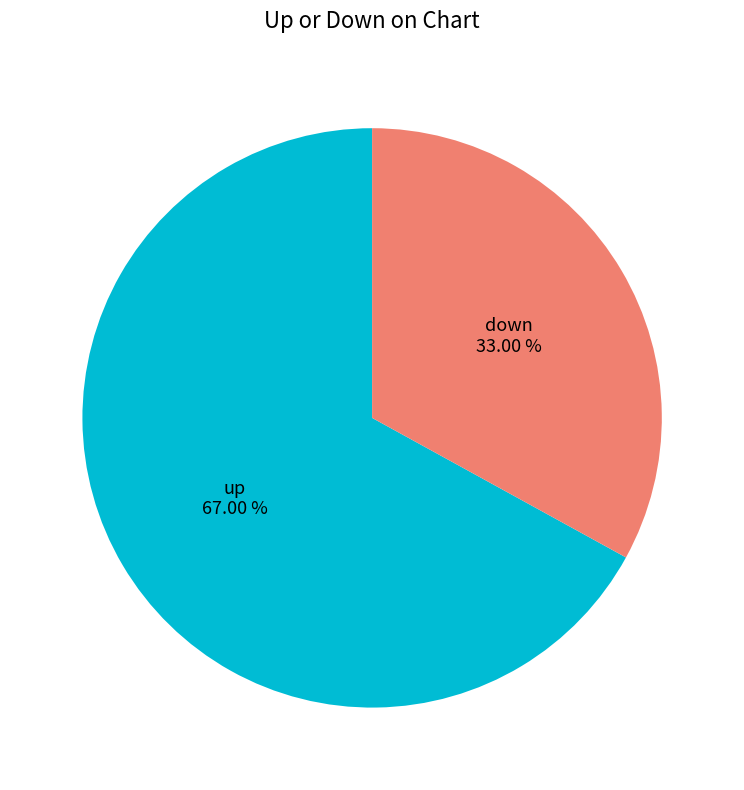

Count the number of slices in the pie.

2